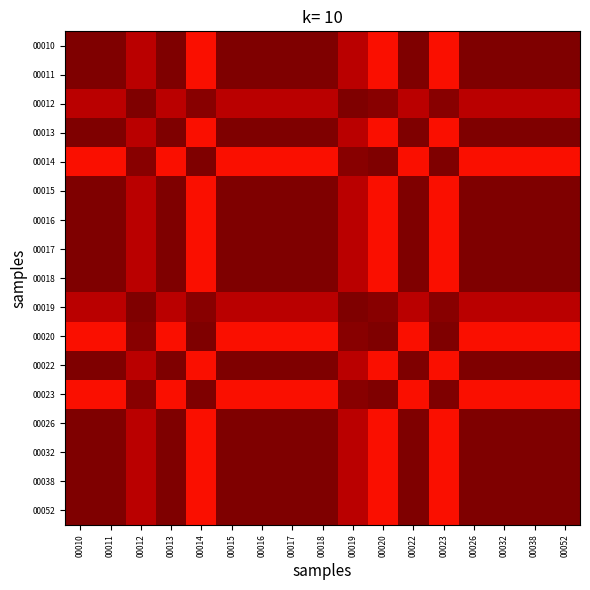

At how many categories does at least one series exceed 0?

17